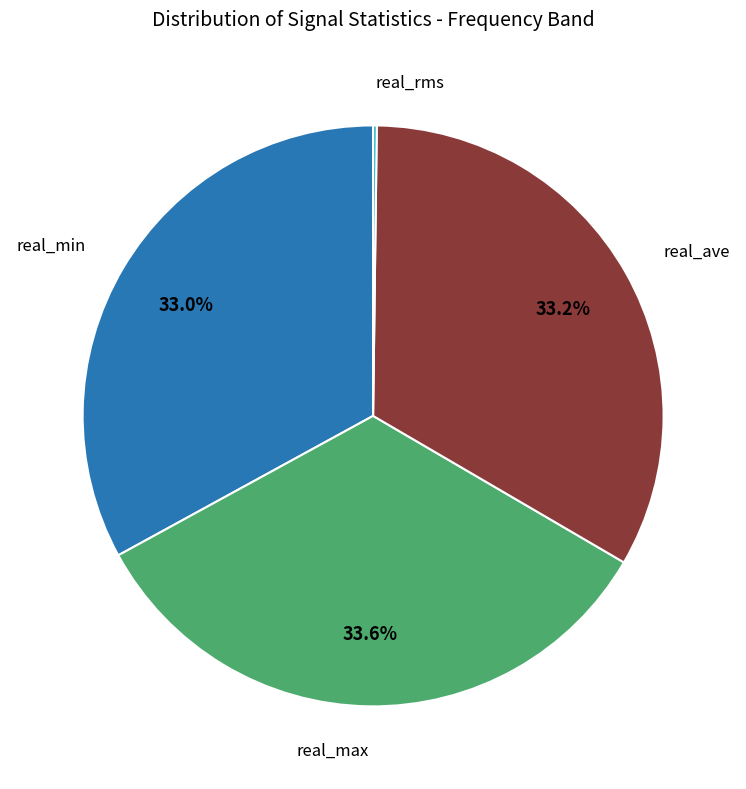

Is there any slice that represents more than half of the pie?

No